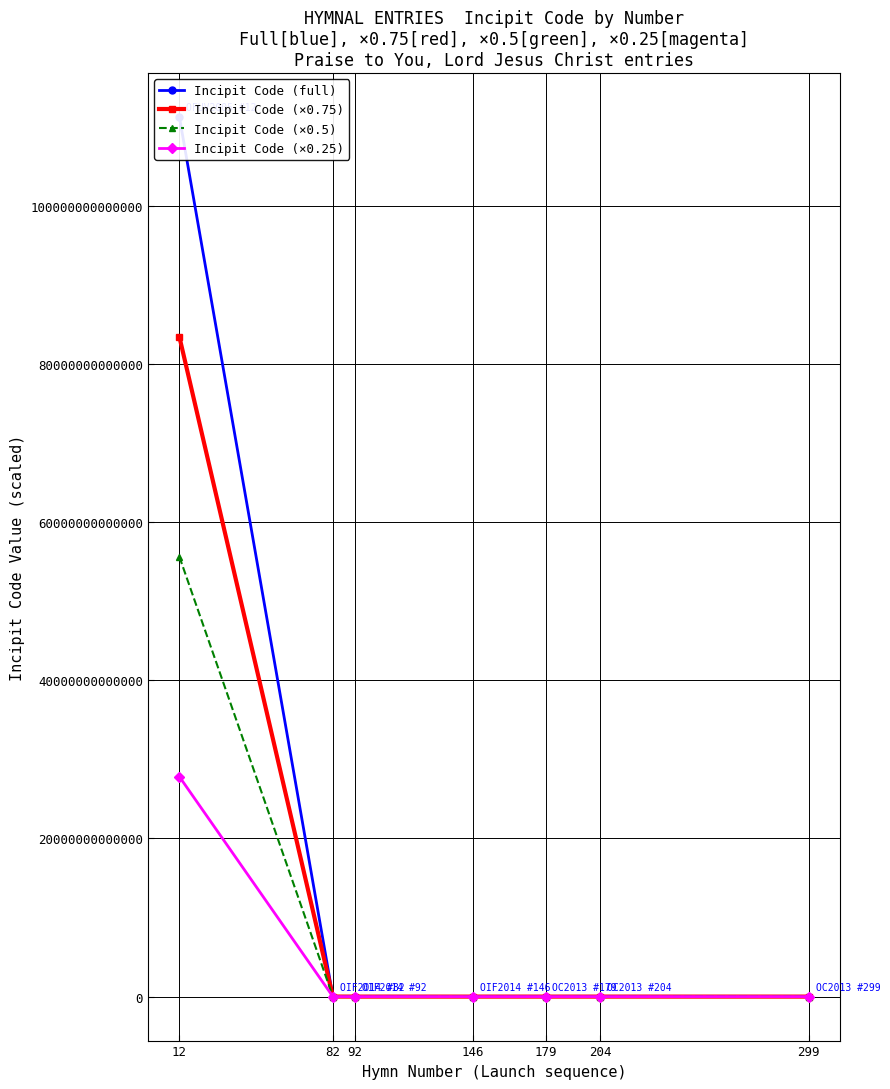

List the series in order of their peak value, lowest first.

Incipit Code (×0.25), Incipit Code (×0.5), Incipit Code (×0.75), Incipit Code (full)